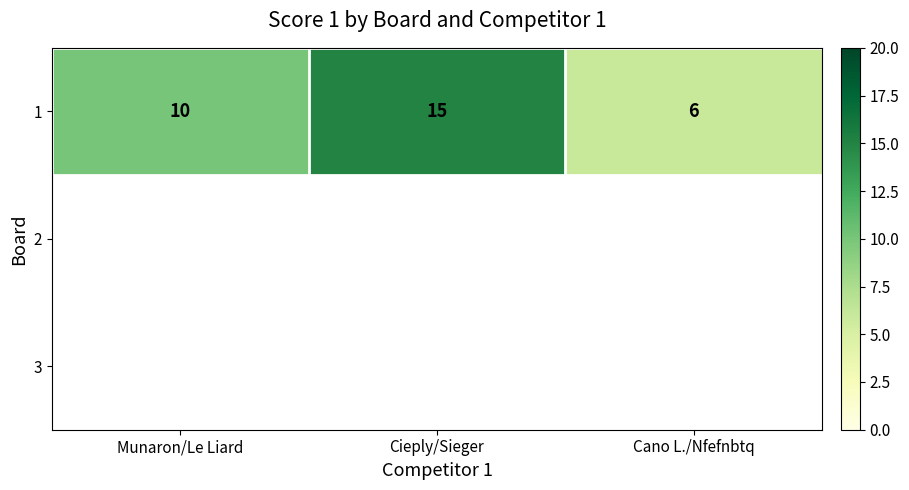

What is the highest value of the 1 series?

15